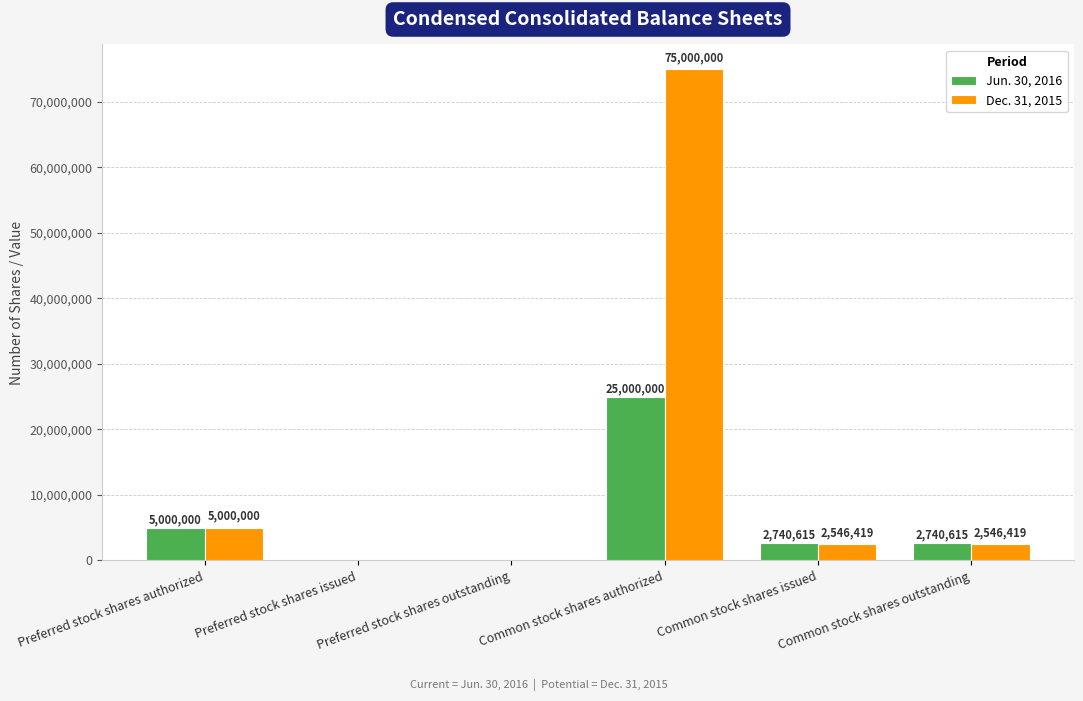

What is the sum of all Jun. 30, 2016 values?

35481230